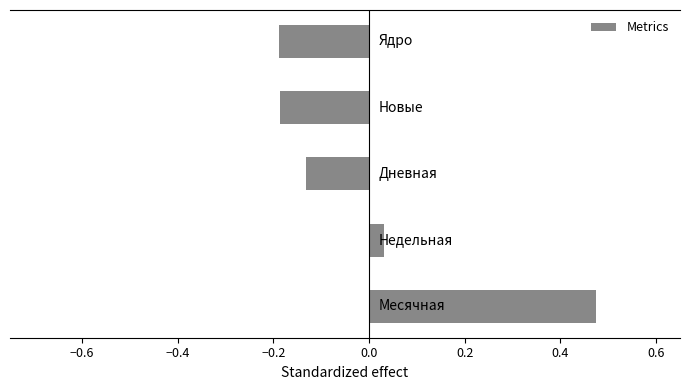

How many bars are there in total?

5